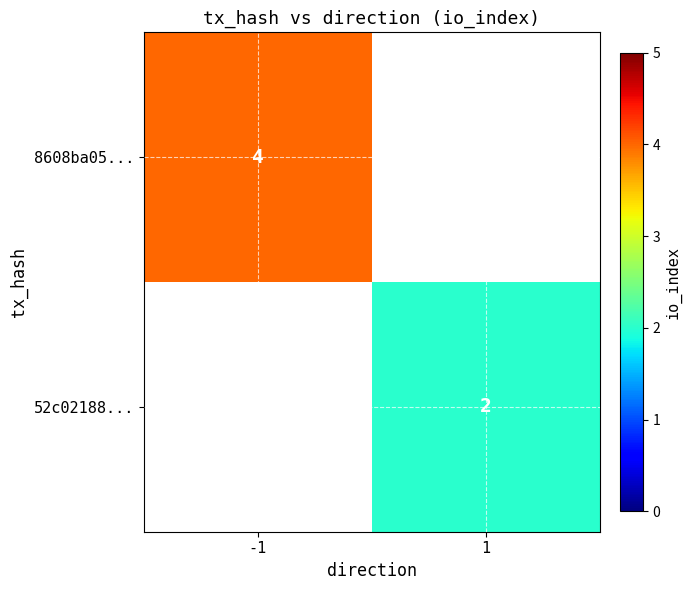

Is it true that 8608ba05... equals 4 at -1?

True